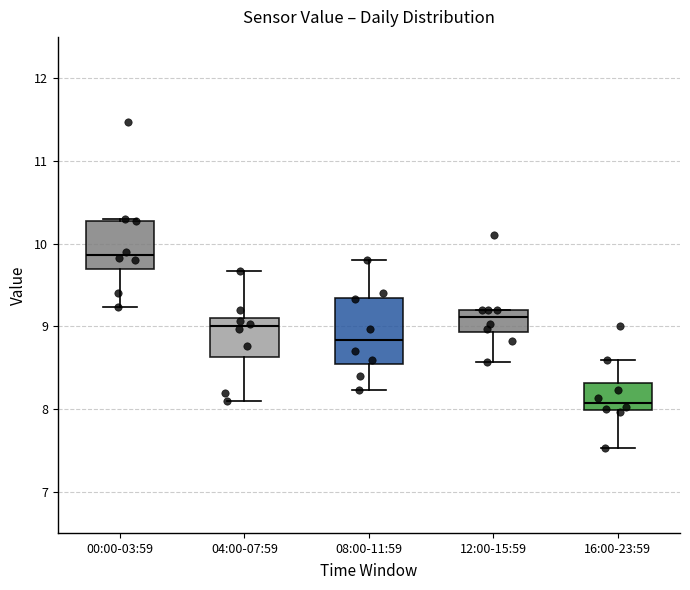

Which box is the tallest, from its lower edge to its upper edge?

08:00-11:59